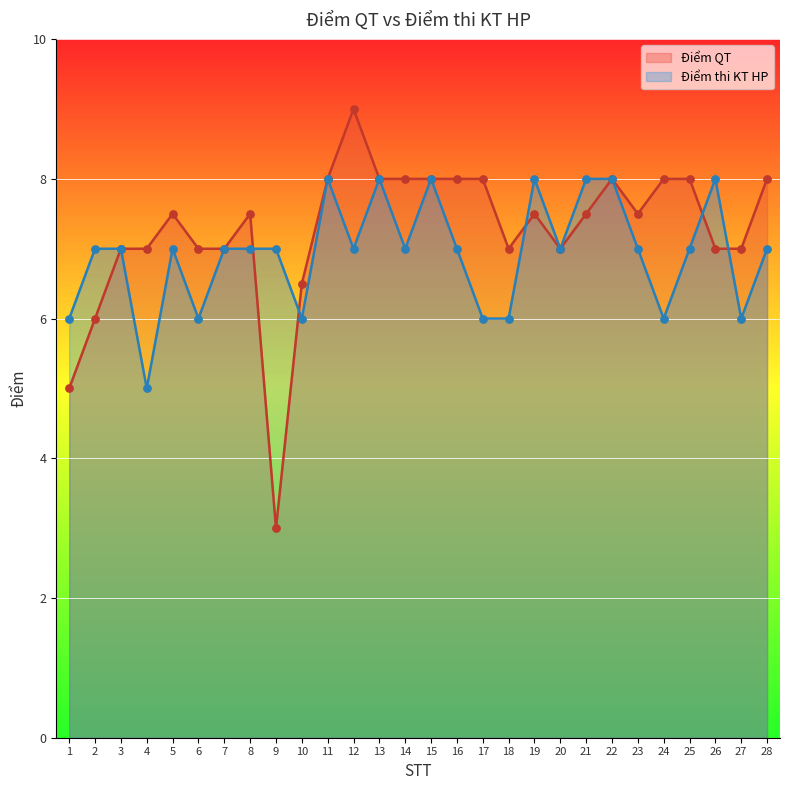

Which series has the largest Y range (max minus min)?

Điểm QT